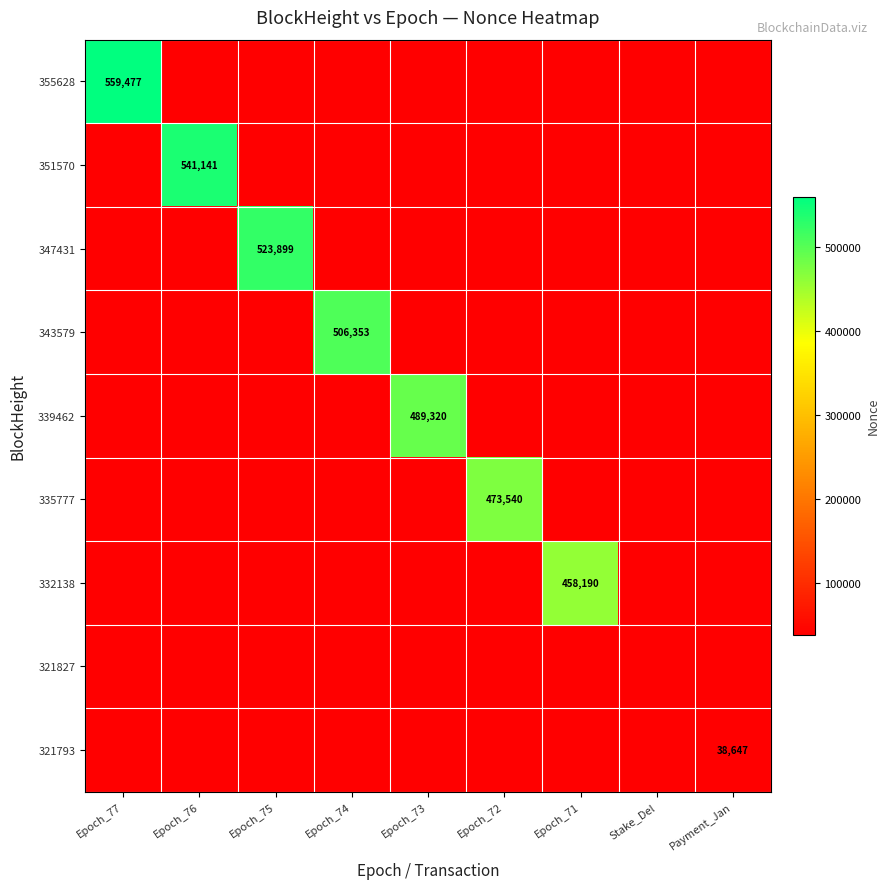

Rank the series at Epoch_71 from highest to lowest value.

332138, 355628, 351570, 347431, 343579, 339462, 335777, 321827, 321793